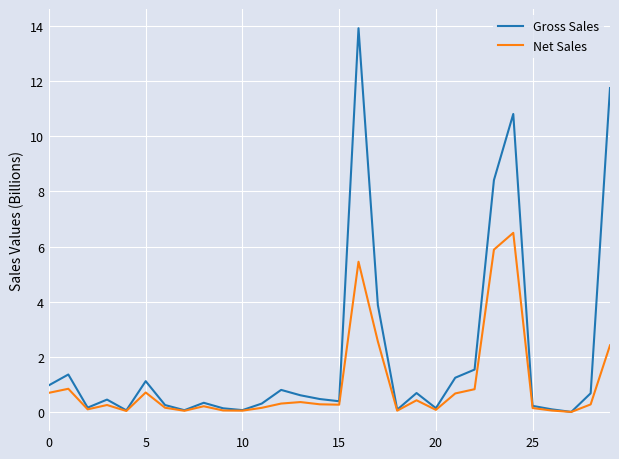

How many lines are shown in the chart?

2